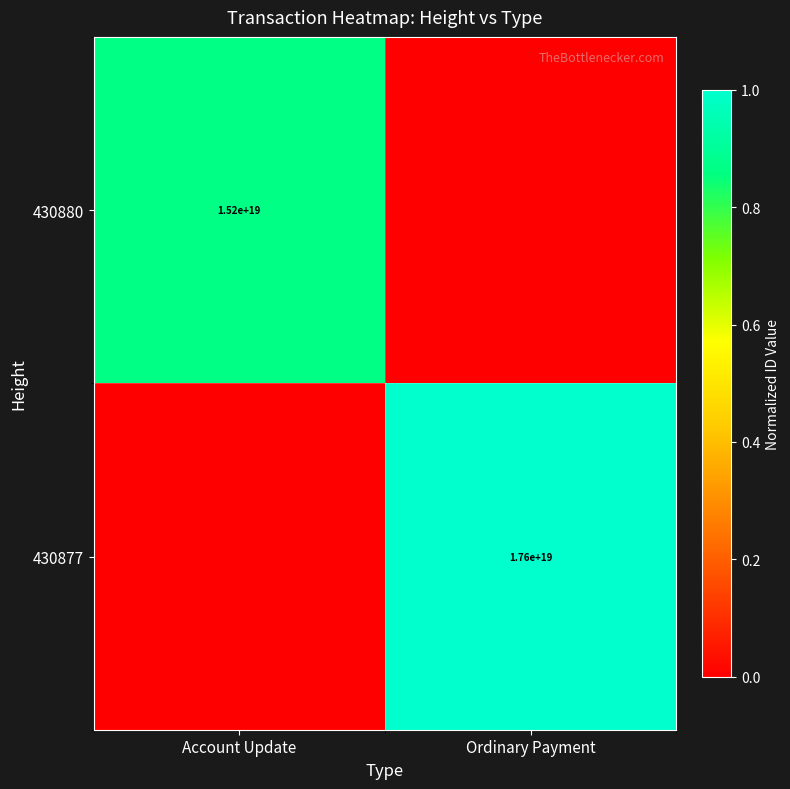

The value of 430880 at Account Update is 7000343998178034688. True or false?

False